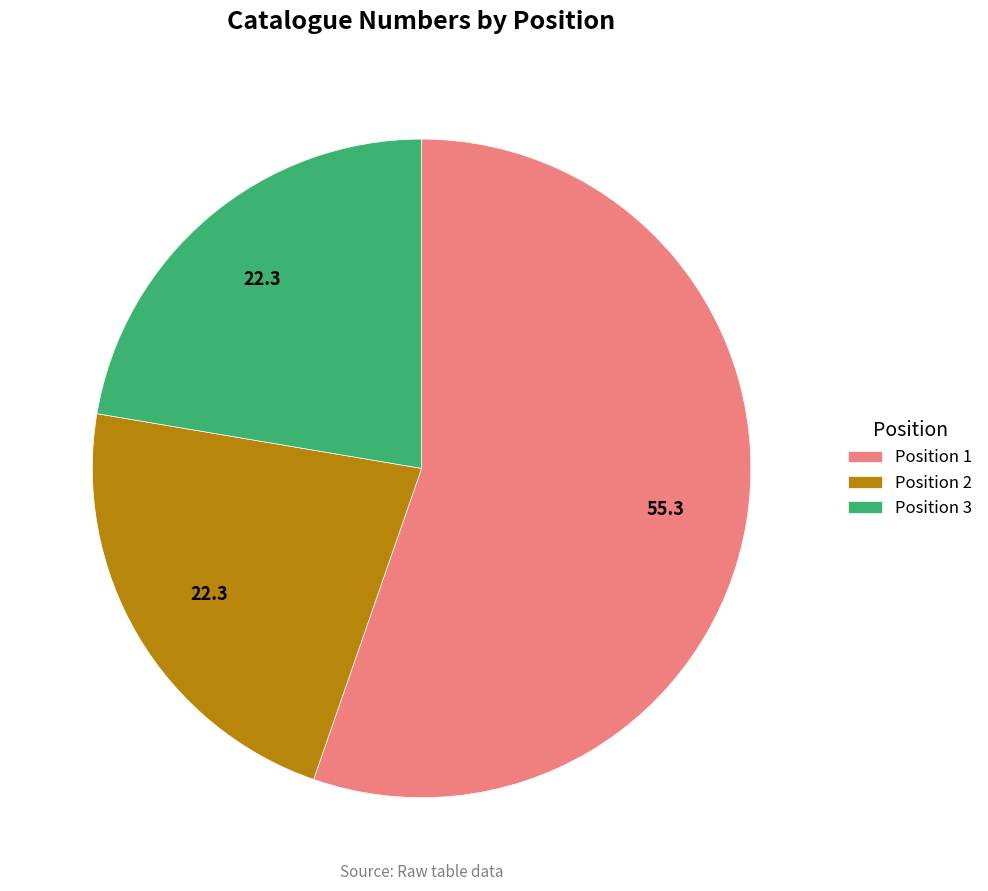

Combined, do Position 3 and Position 2 account for over 50%?

No